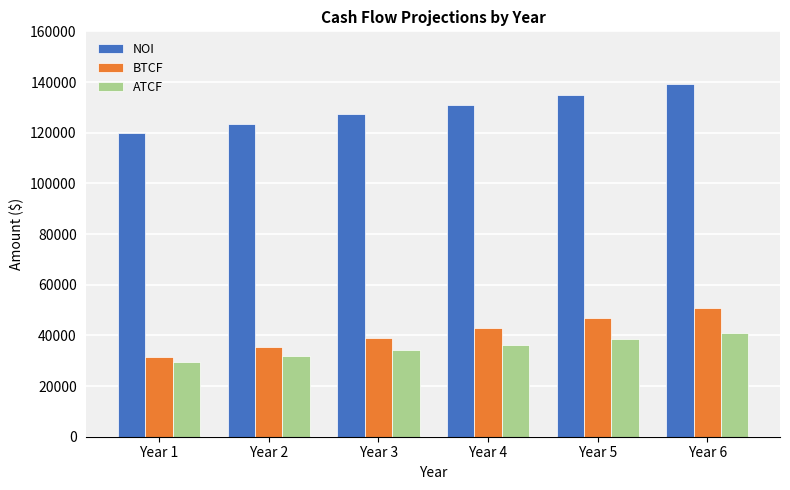

At which category is the sum across all series the highest?

Year 6